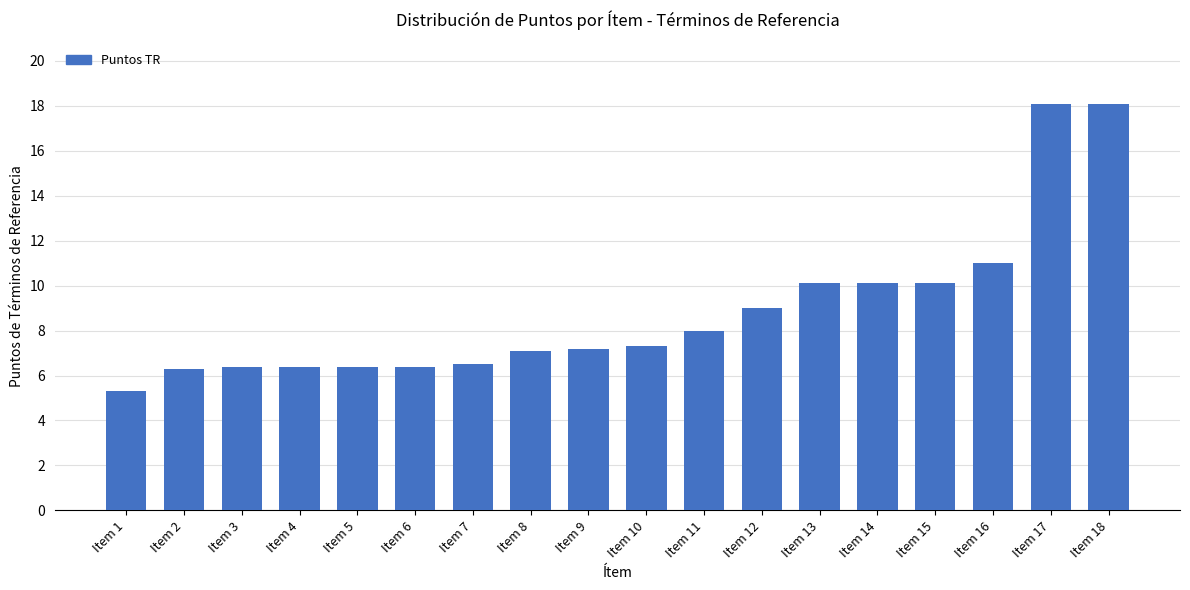

What is the ratio of the value at Item 3 to the value at Item 11?

0.8